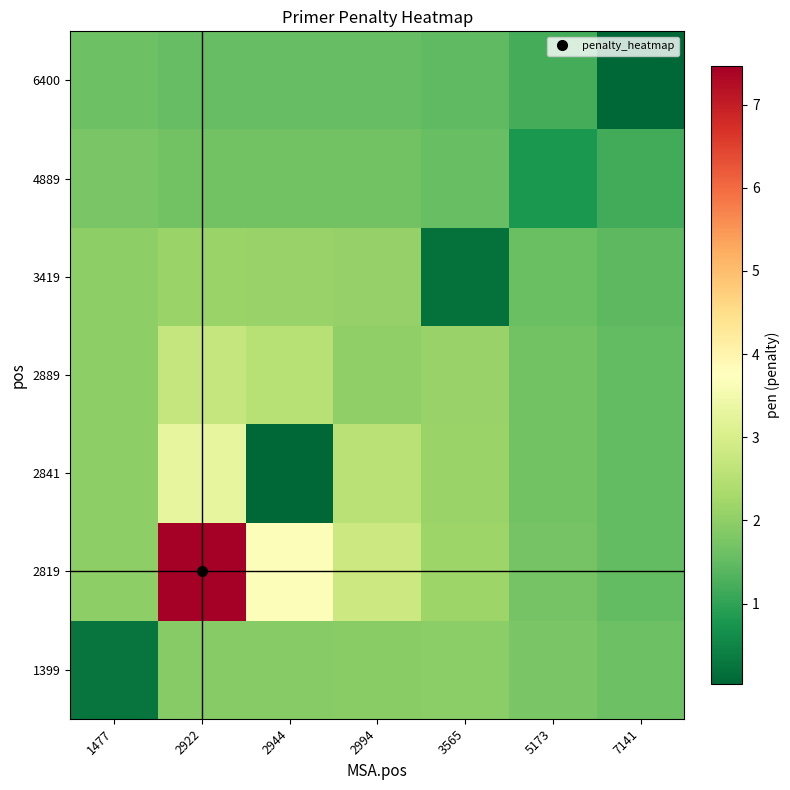

Rank the series by their maximum value, from highest to lowest.

2819, 2841, 2889, 3419, 1399, 4889, 6400